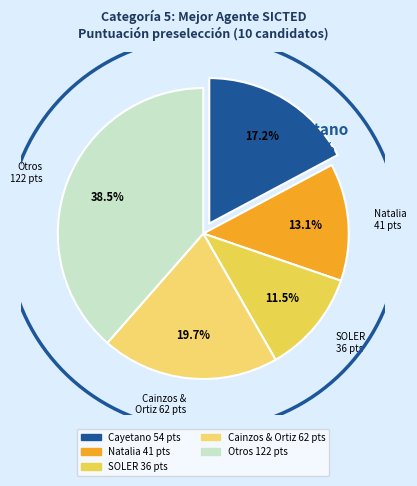

Is there any slice that represents more than half of the pie?

No